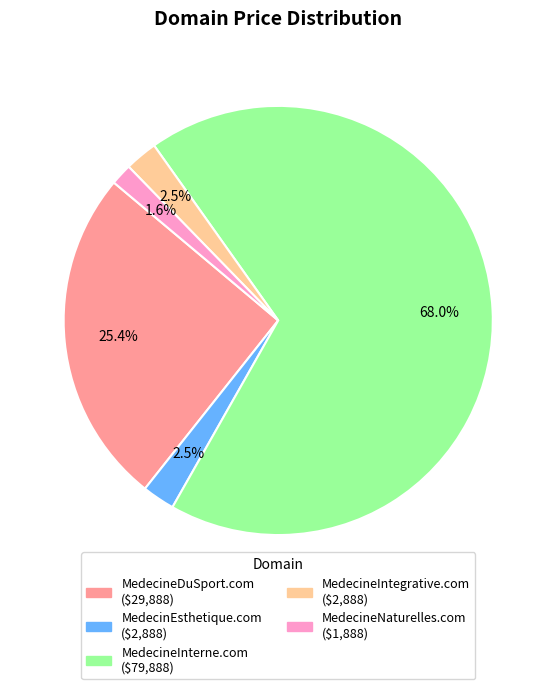

To the nearest percent, what percentage of the pie is MedecineDuSport.com?

25%